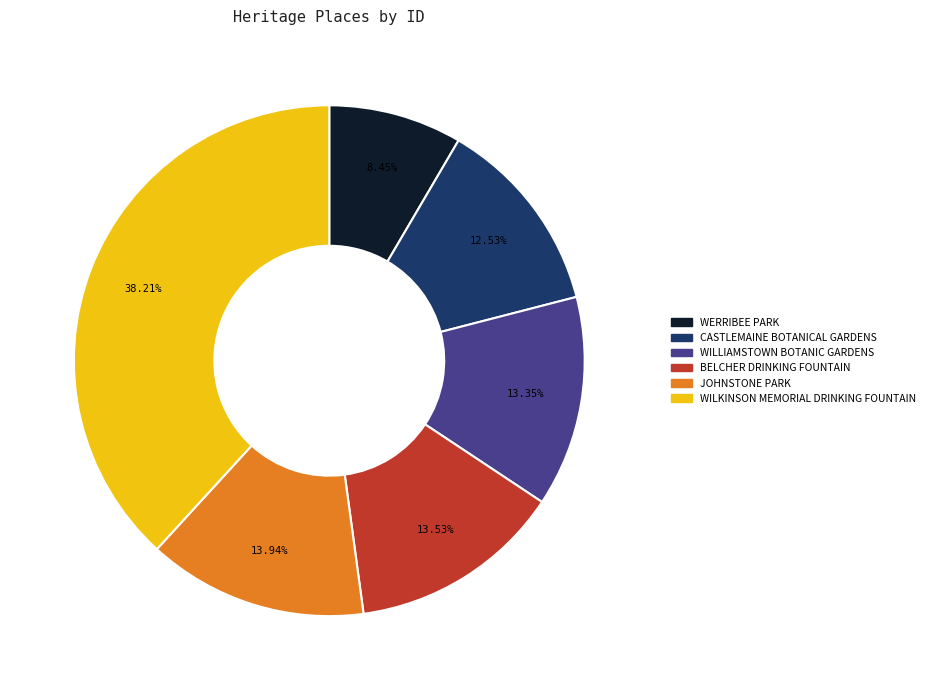

How many segments does this pie chart have?

6